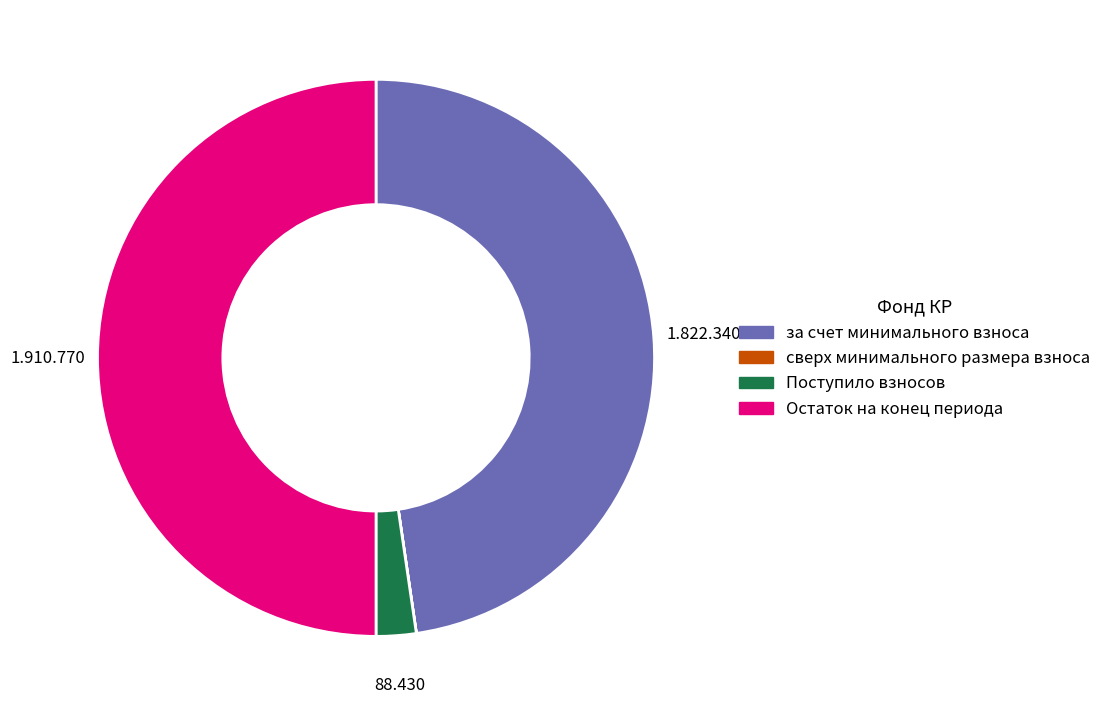

Which slice is the largest?

Остаток на конец периода